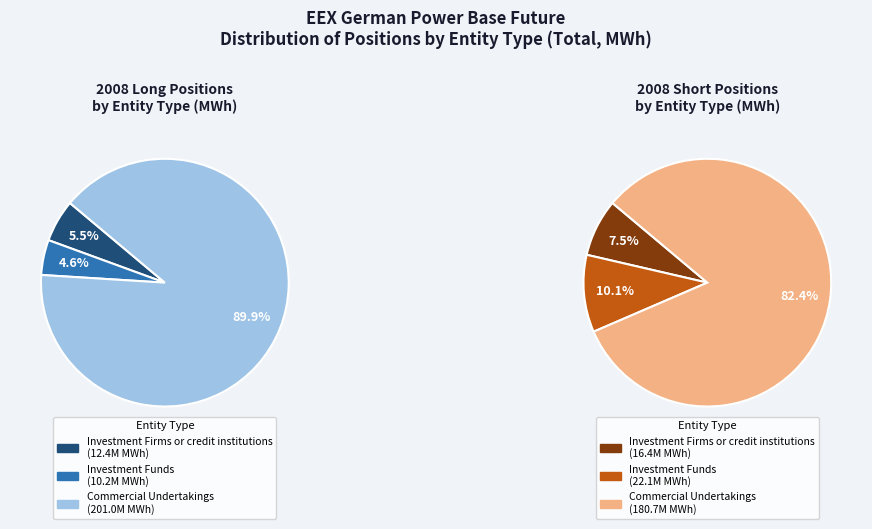

What percentage do Investment Firms or credit institutions and Investment Funds together represent?

10.1%